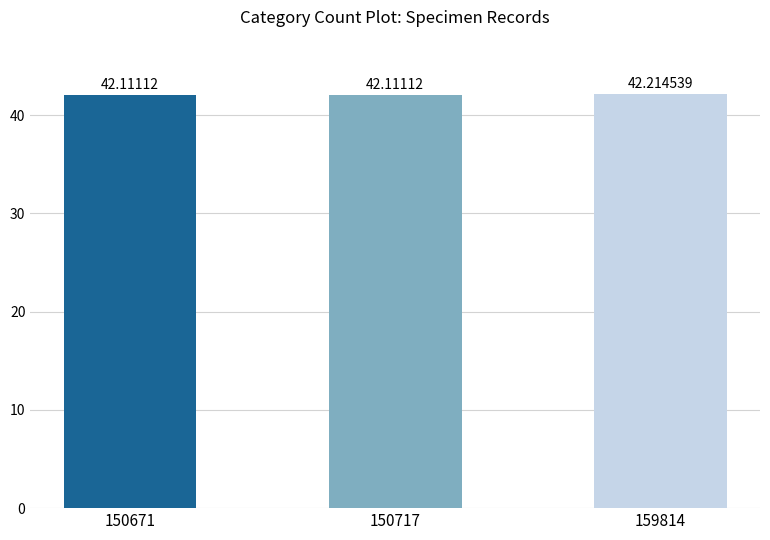

How many bars are there in total?

3